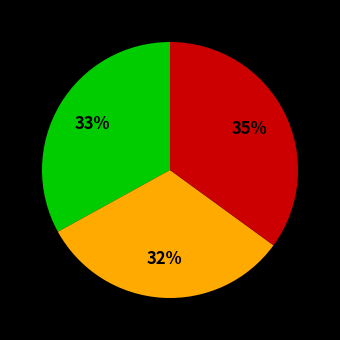

Does any single category account for the majority?

No